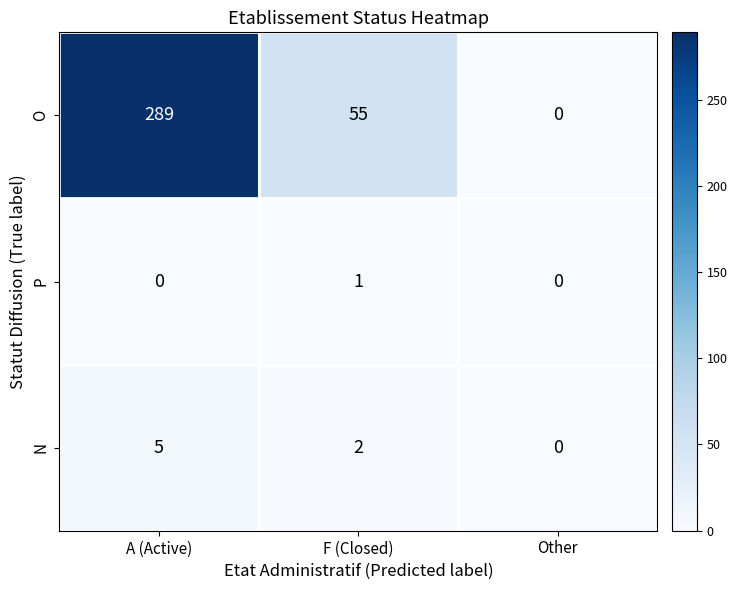

What value does the N series have at A (Active)?

5